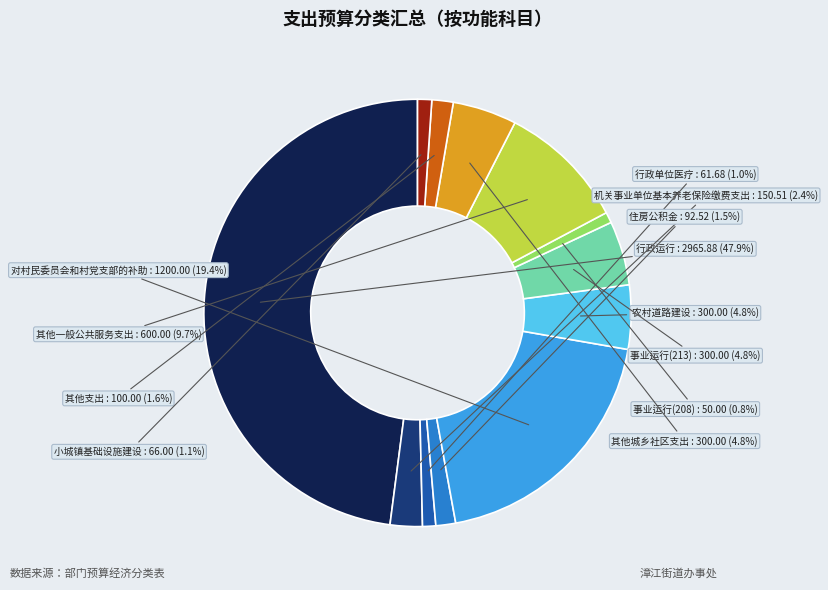

What is the total percentage of 事业运行(208) and 农村道路建设?

5.7%